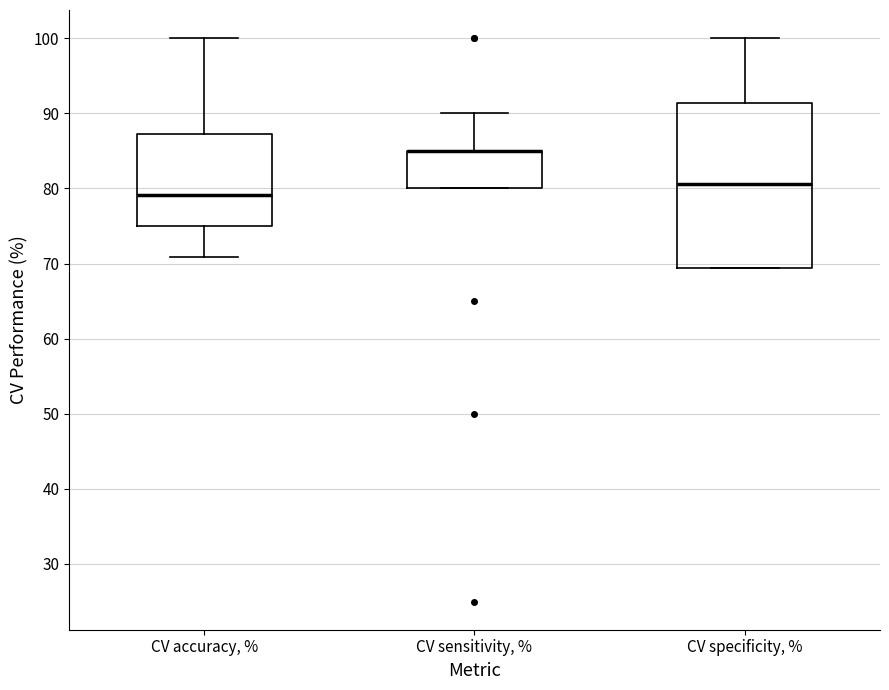

Which box is the tallest, from its lower edge to its upper edge?

CV specificity, %